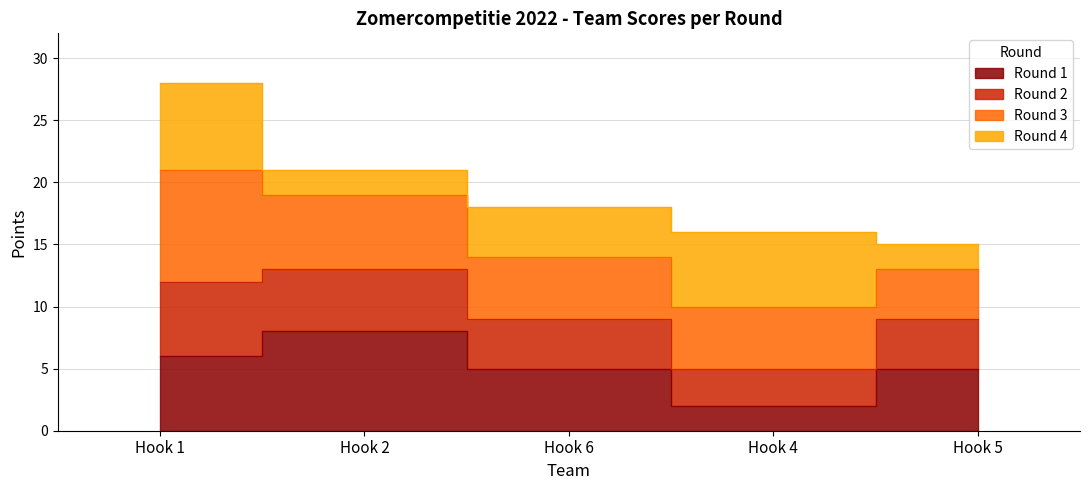

What is the sum of all Round 1 values?

26